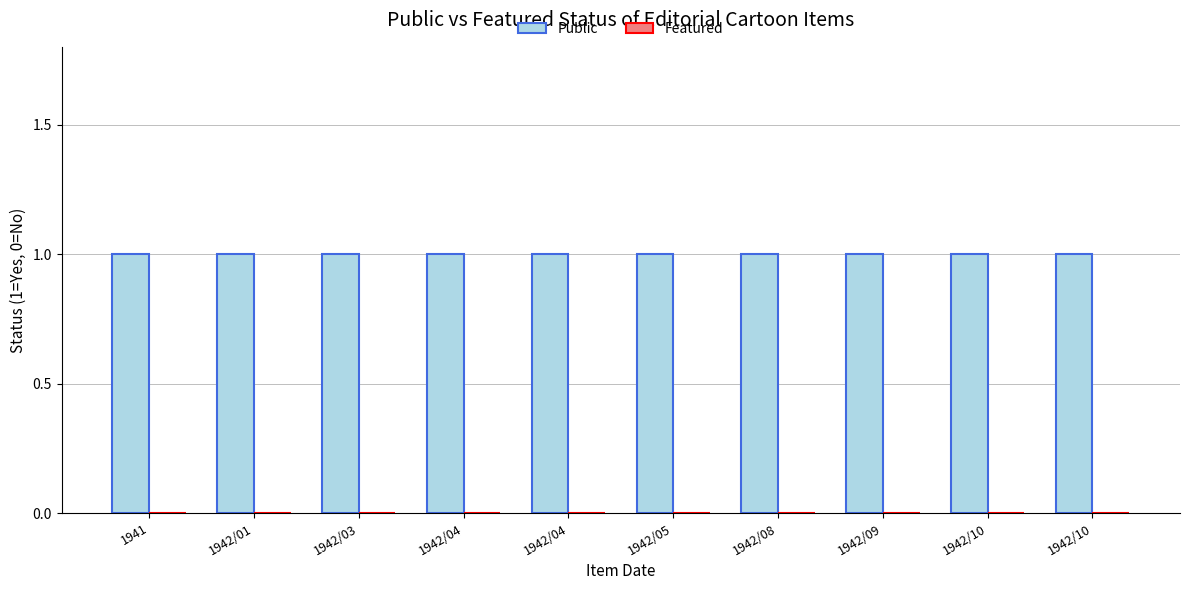

List the series in order of their overall mean, lowest first.

Featured, Public